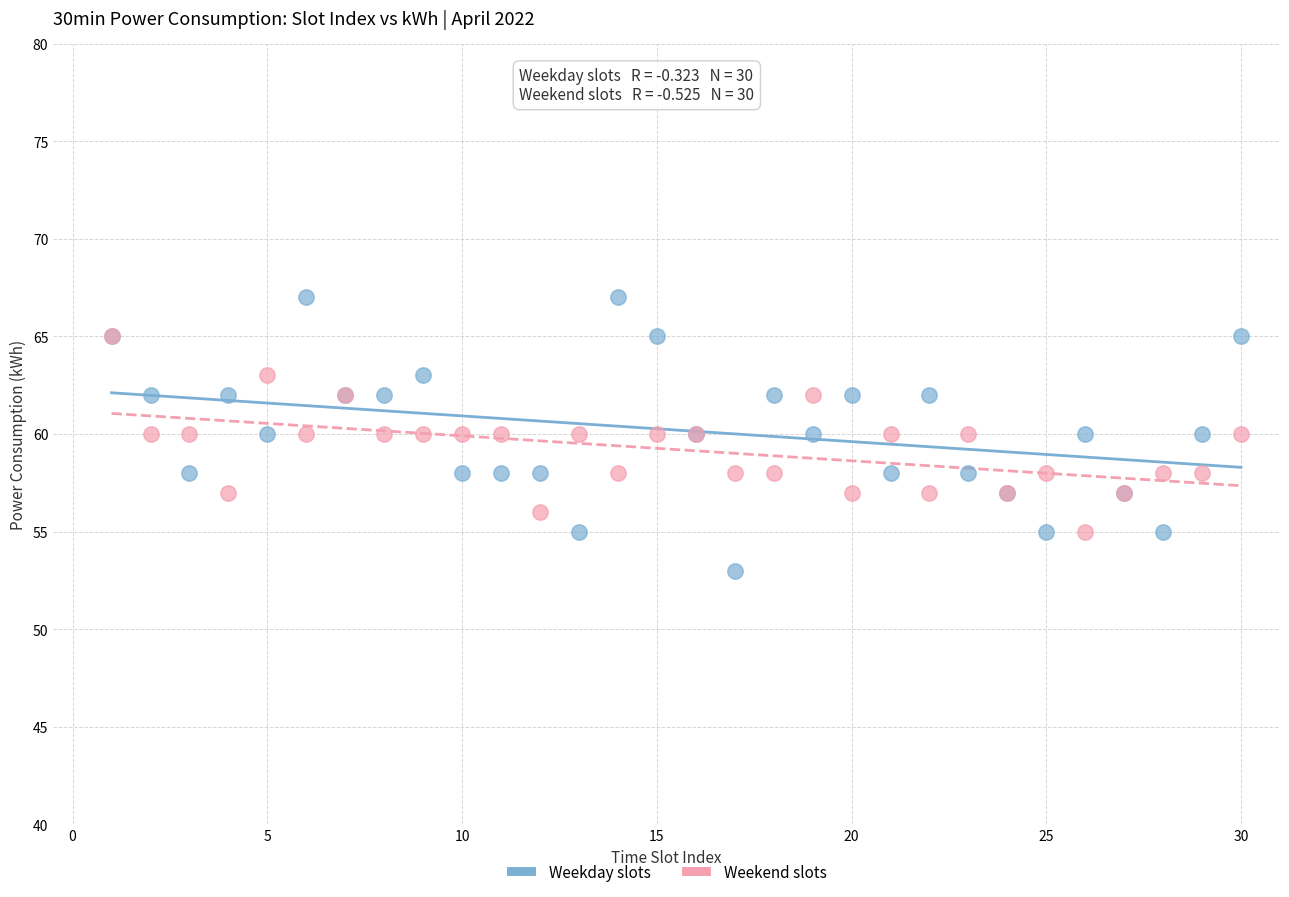

What are all the series names shown in the legend?

Weekday slots, Weekend slots